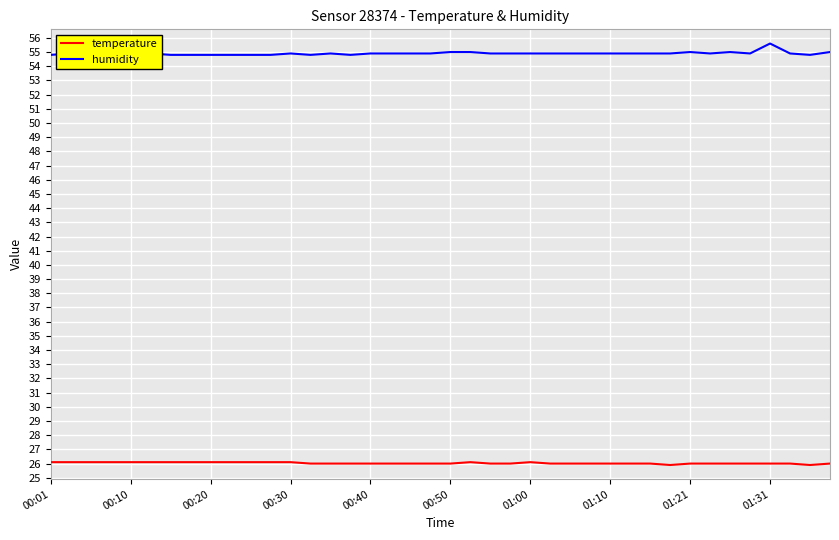

Which series has the largest total across all categories?

humidity